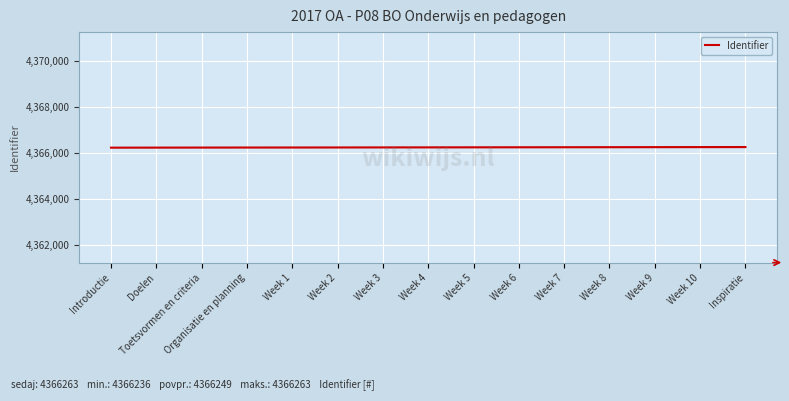

Is it true that the value at Introductie is 4366236?

True